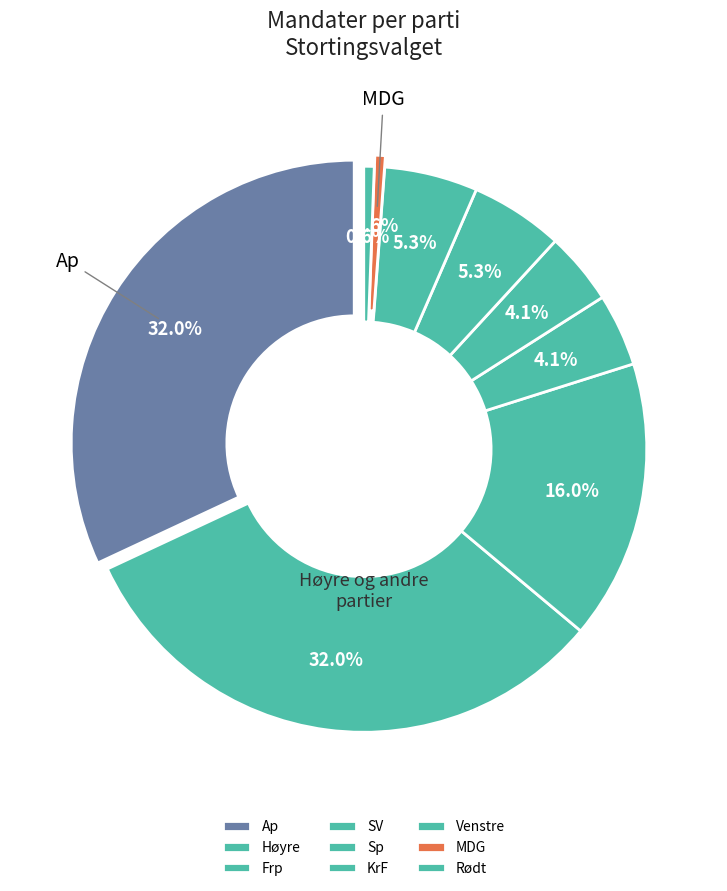

To the nearest percent, what is the average slice percentage?

11%